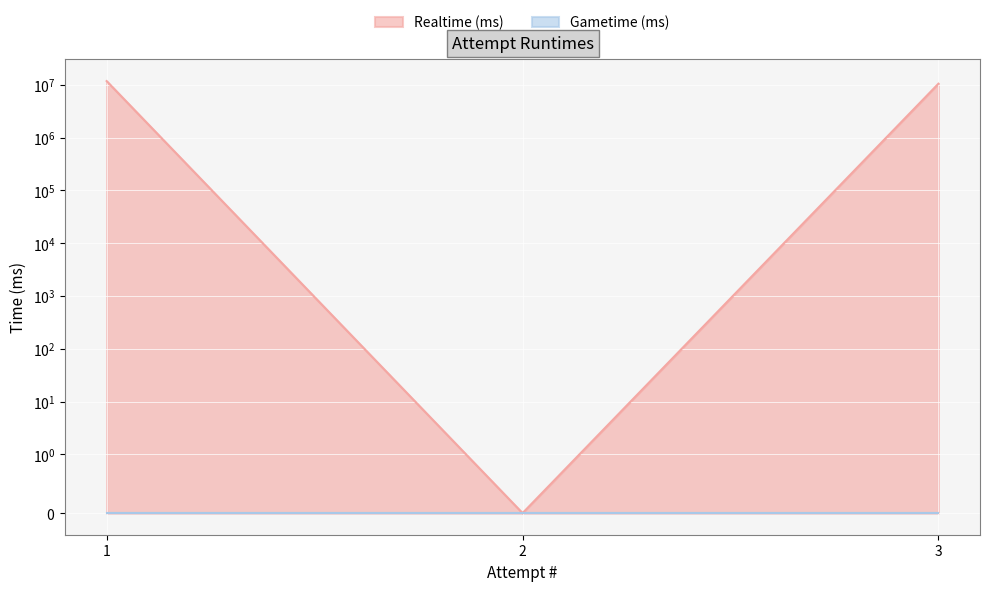

True or false: the data shows 0 at 2.

True